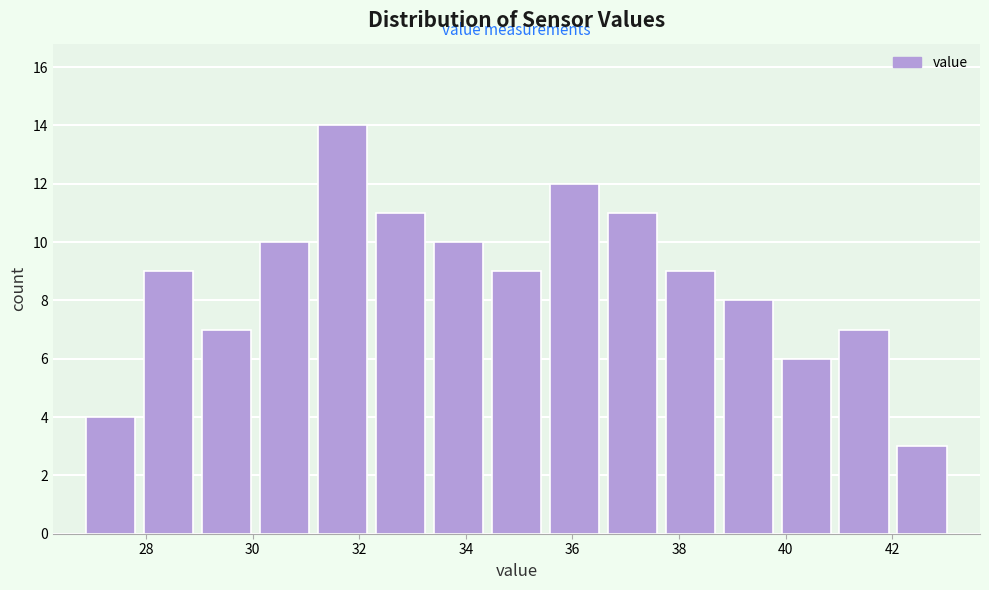

Reading left to right, list every bar in this chart as the range it spans on the x-axis followed by its height. Neither the bar edges nor the heights are printed on the chart, so give them approximately, as read against the axes.

26.8 to 27.8: 4
27.8 to 29.0: 9
29.0 to 30.0: 7
30.0 to 31.2: 10
31.2 to 32.2: 14
32.2 to 33.4: 11
33.4 to 34.4: 10
34.4 to 35.4: 9
35.4 to 36.6: 12
36.6 to 37.6: 11
37.6 to 38.8: 9
38.8 to 39.8: 8
39.8 to 41.0: 6
41.0 to 42.0: 7
42.0 to 43.2: 3